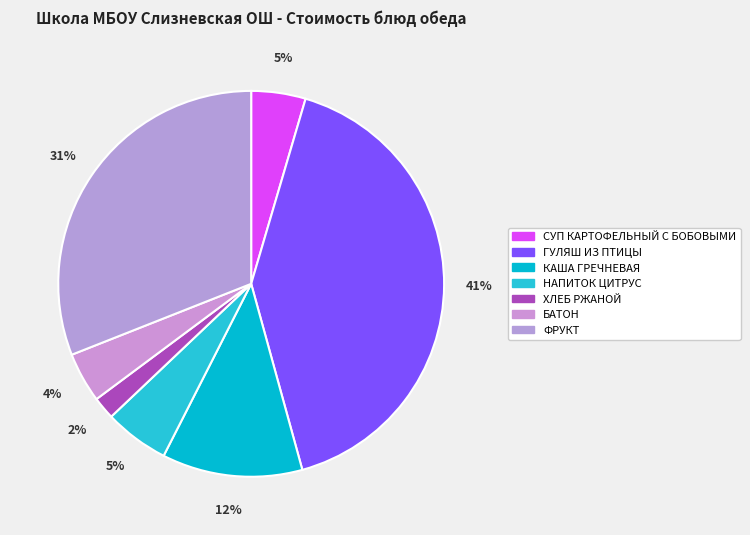

What percentage is the СУП КАРТОФЕЛЬНЫЙ С БОБОВЫМИ slice, to the nearest percent?

5%